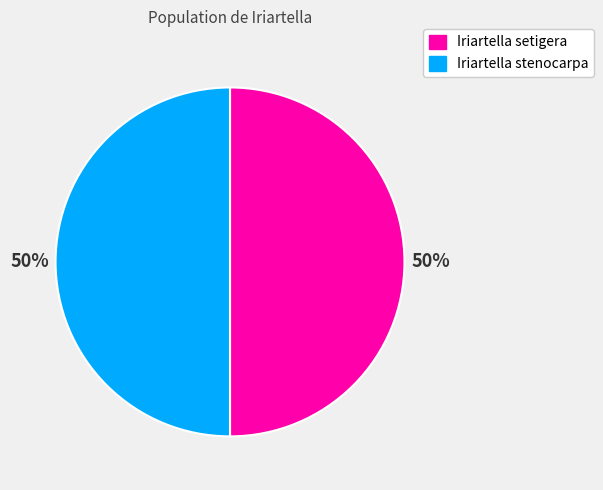

To the nearest percent, what is the combined percentage of Iriartella stenocarpa and Iriartella setigera?

100%